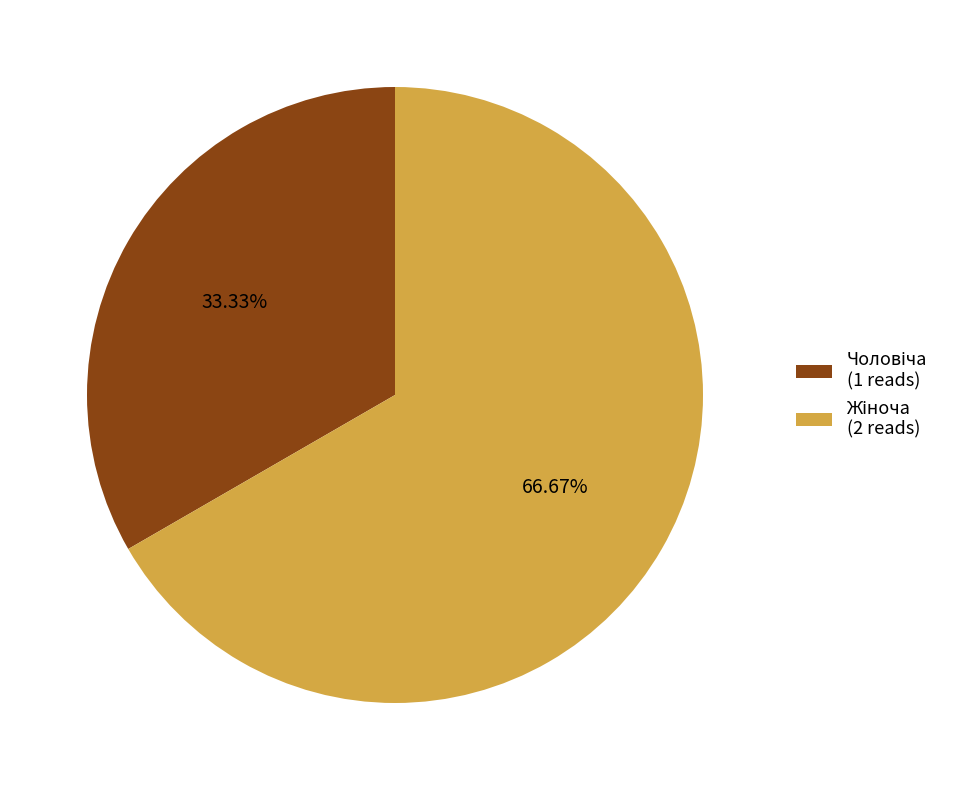

Is there a majority slice in this chart?

Yes